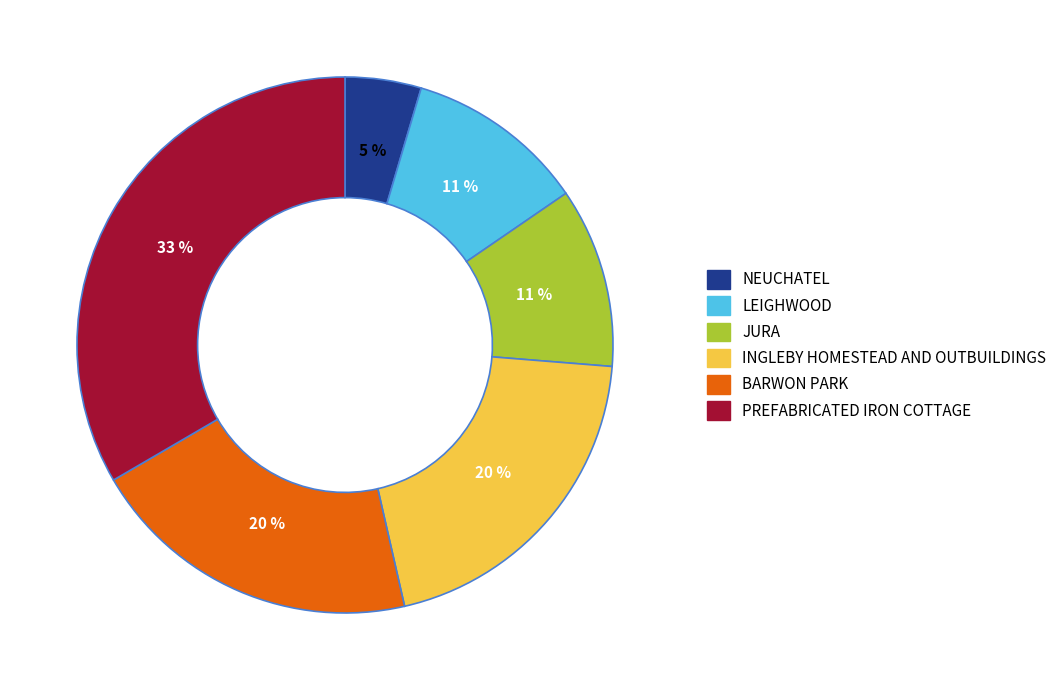

What is the smallest slice in the pie chart?

NEUCHATEL